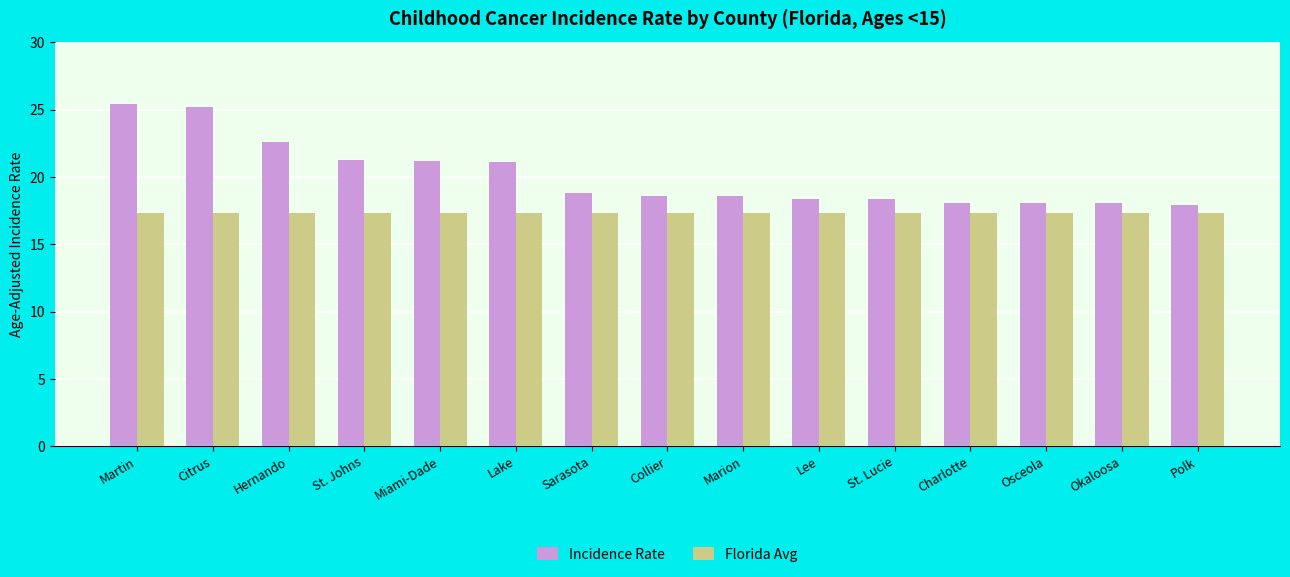

Rank the series by their maximum value, from lowest to highest.

Florida Avg, Incidence Rate